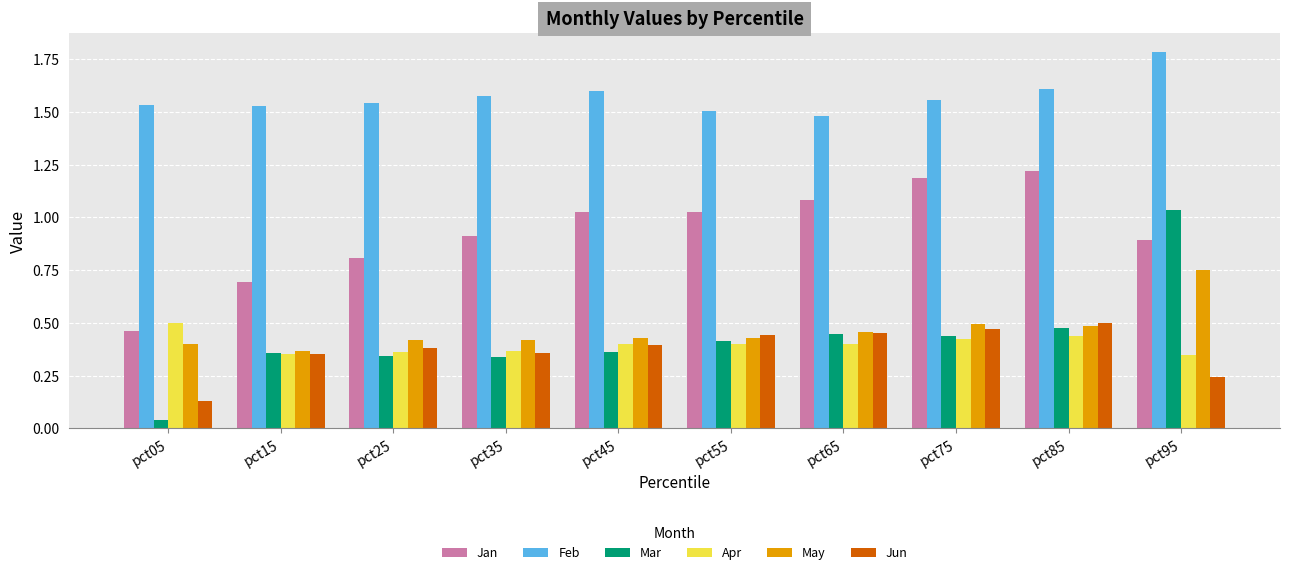

How many Jun values are between 0 and 1?

10